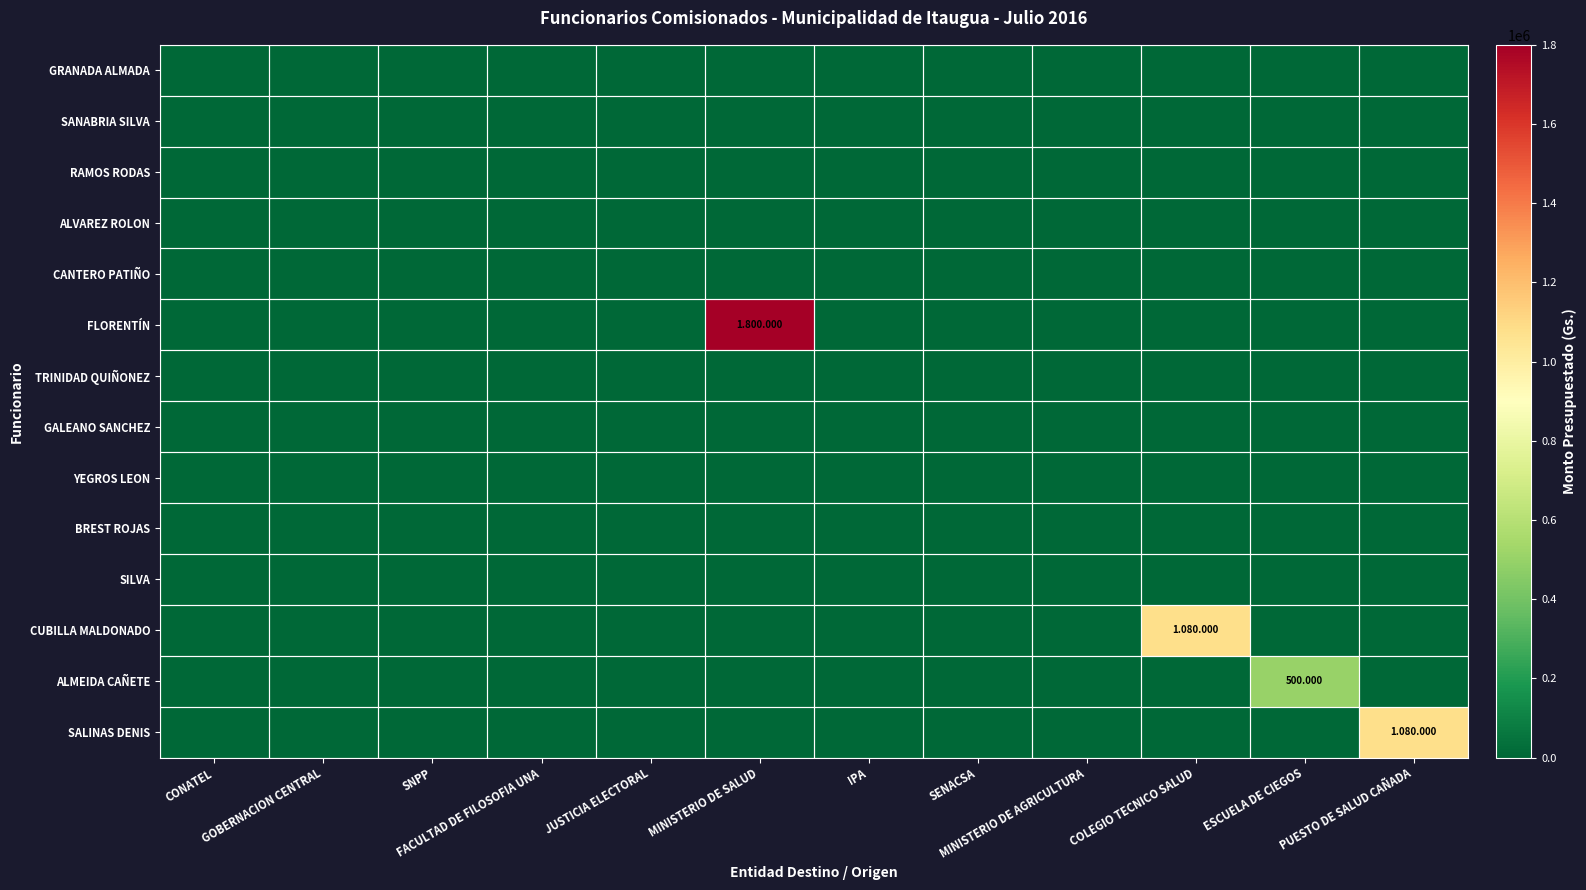

Which category has the lowest value across all series?

CONATEL